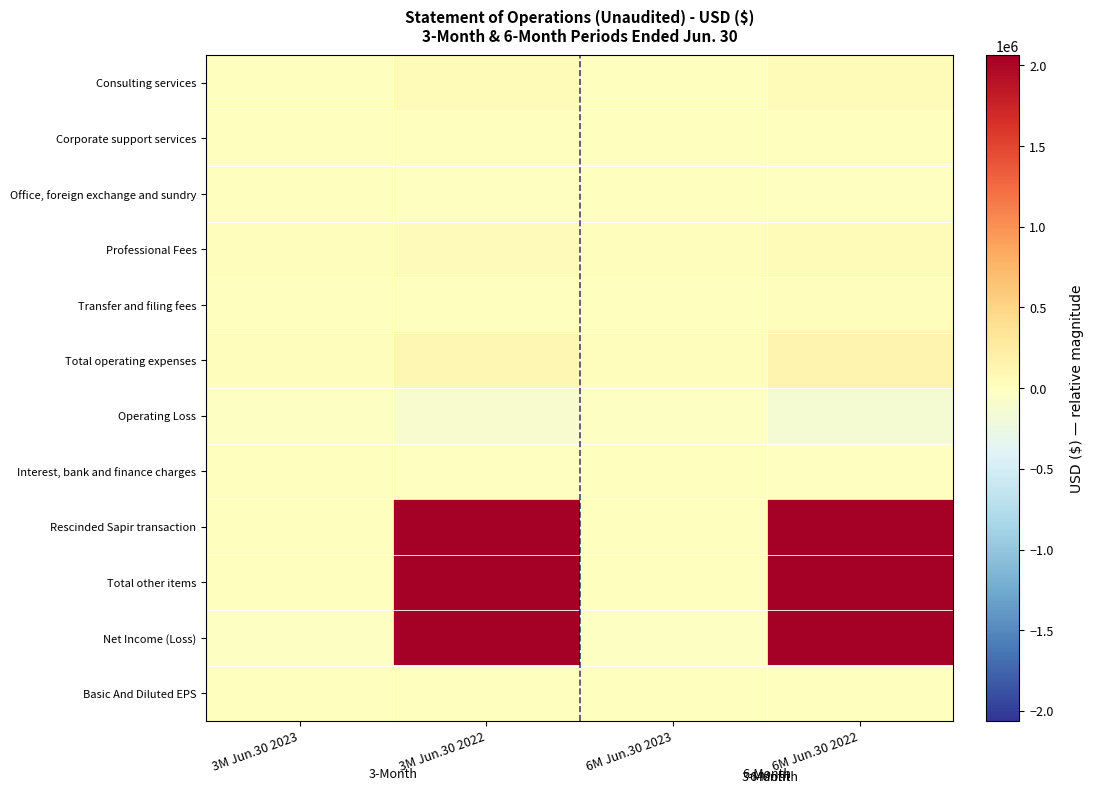

Reading right to left, list all the values displayed in this chart.

Consulting services: 6M Jun.30 2022=58295.0	6M Jun.30 2023=0.0	3M Jun.30 2022=52074.0	3M Jun.30 2023=0.0
Corporate support services: 6M Jun.30 2022=1002.0	6M Jun.30 2023=910.0	3M Jun.30 2022=504.0	3M Jun.30 2023=466.0
Office, foreign exchange and sundry: 6M Jun.30 2022=-3929.0	6M Jun.30 2023=1716.0	3M Jun.30 2022=-5665.0	3M Jun.30 2023=948.0
Professional Fees: 6M Jun.30 2022=52254.0	6M Jun.30 2023=22385.0	3M Jun.30 2022=45164.0	3M Jun.30 2023=21929.0
Transfer and filing fees: 6M Jun.30 2022=25271.0	6M Jun.30 2023=6592.0	3M Jun.30 2022=7469.0	3M Jun.30 2023=2104.0
Total operating expenses: 6M Jun.30 2022=132893.0	6M Jun.30 2023=31603.0	3M Jun.30 2022=99546.0	3M Jun.30 2023=25448.0
Operating Loss: 6M Jun.30 2022=-132893.0	6M Jun.30 2023=-31603.0	3M Jun.30 2022=-99546.0	3M Jun.30 2023=-25448.0
Interest, bank and finance charges: 6M Jun.30 2022=-807.0	6M Jun.30 2023=0.0	3M Jun.30 2022=-234.0	3M Jun.30 2023=0.0
Rescinded Sapir transaction: 6M Jun.30 2022=2186917.0	6M Jun.30 2023=0.0	3M Jun.30 2022=2186917.0	3M Jun.30 2023=0.0
Total other items: 6M Jun.30 2022=2186110.0	6M Jun.30 2023=0.0	3M Jun.30 2022=2186683.0	3M Jun.30 2023=0.0
Net Income (Loss): 6M Jun.30 2022=2053217.0	6M Jun.30 2023=-31603.0	3M Jun.30 2022=2087137.0	3M Jun.30 2023=-25448.0
Basic And Diluted EPS: 6M Jun.30 2022=0.0	6M Jun.30 2023=0.0	3M Jun.30 2022=0.0	3M Jun.30 2023=0.0